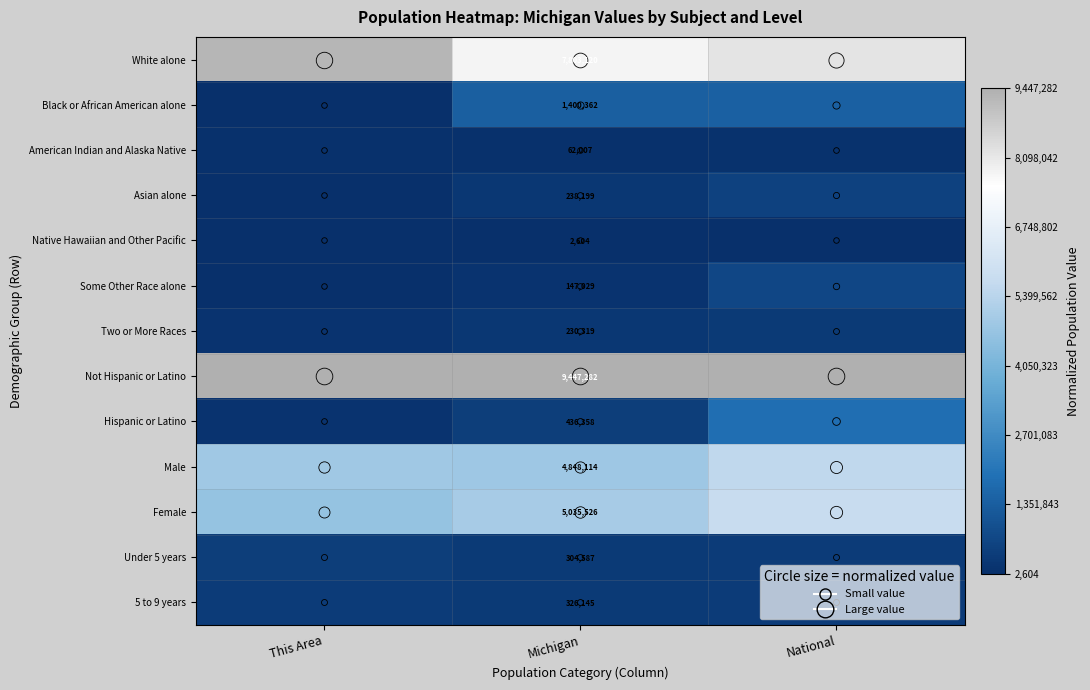

Is the value of Native Hawaiian and Other Pacific at Michigan greater than the value of Asian alone at Michigan?

No